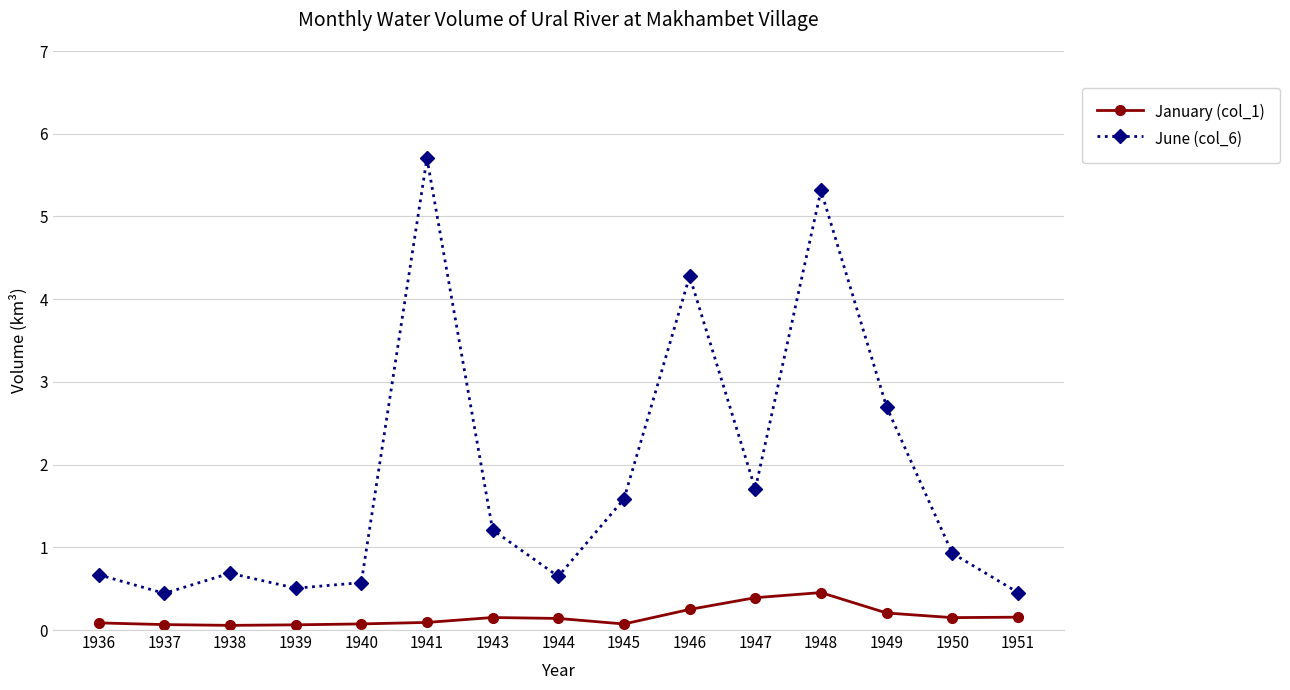

How many data points does each series have?

15